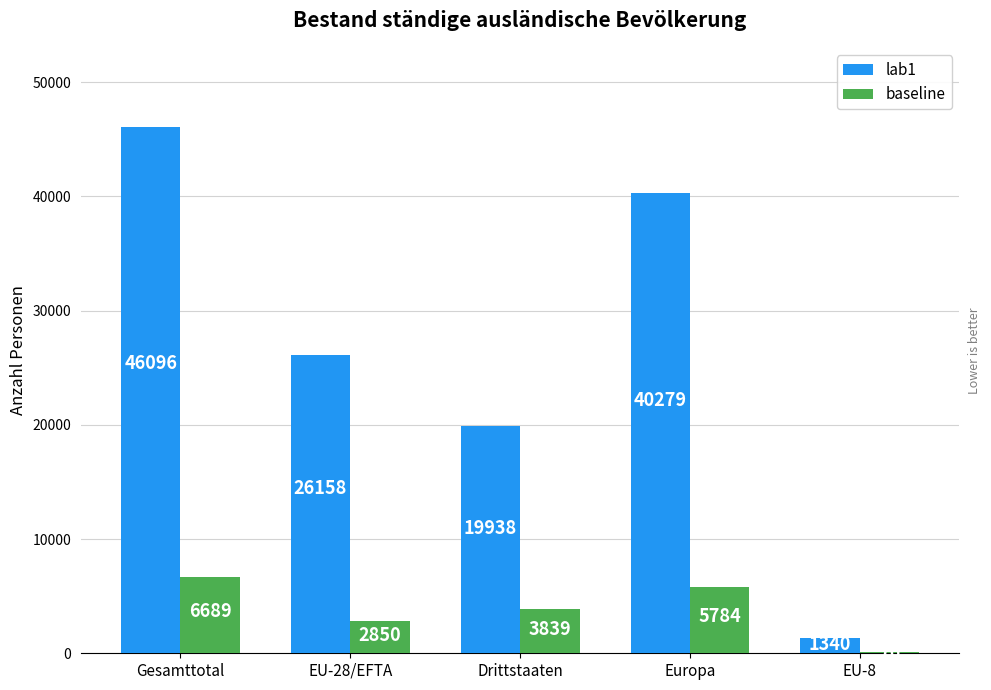

What are all the series names shown in the legend?

lab1, baseline